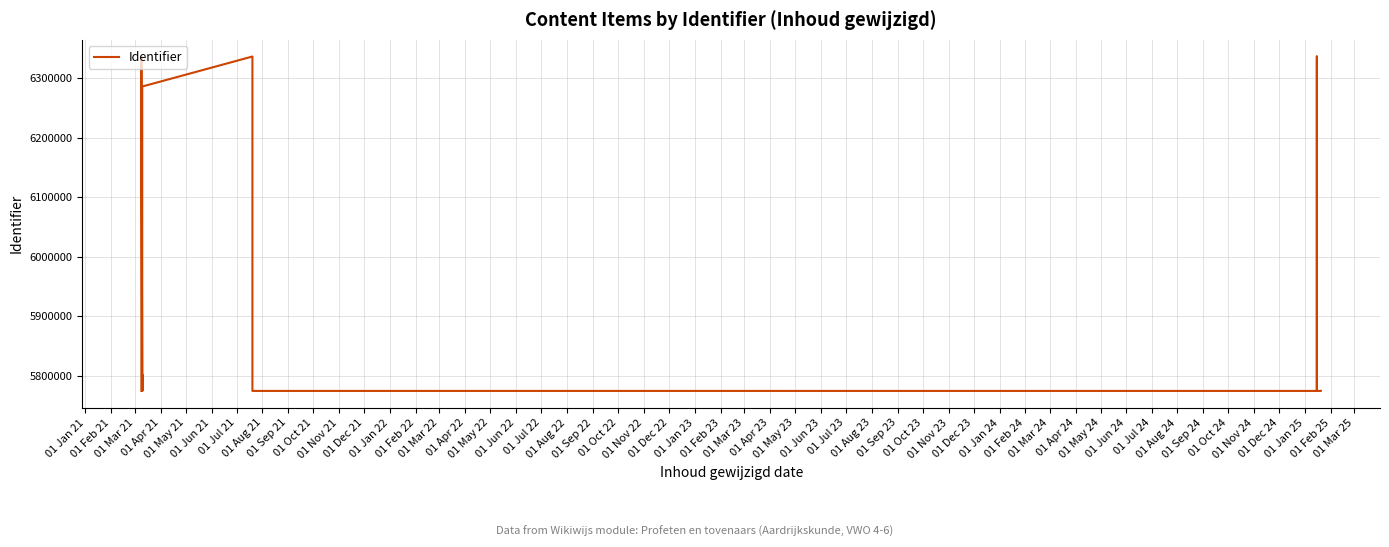

Between 01 Apr 22 and 01 Dec 22, which is larger?

01 Apr 22